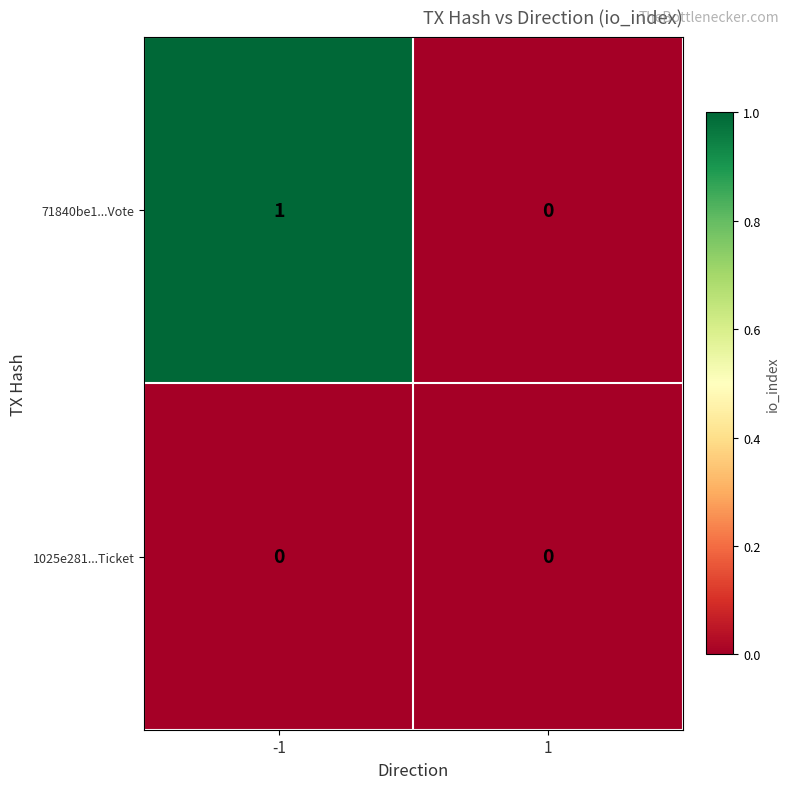

Rank the series by their maximum value, from highest to lowest.

71840be1...Vote, 1025e281...Ticket